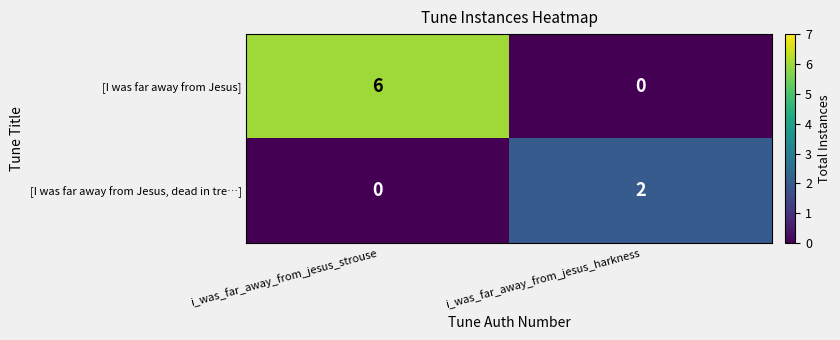

At how many categories does at least one series exceed 1?

2